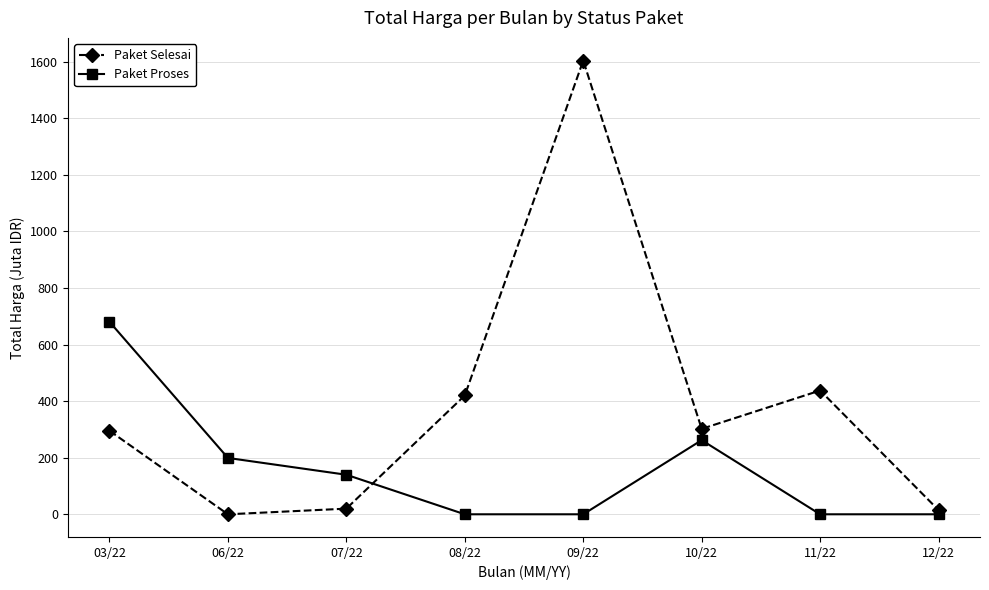

Rank the series by their average value, from lowest to highest.

Paket Proses, Paket Selesai